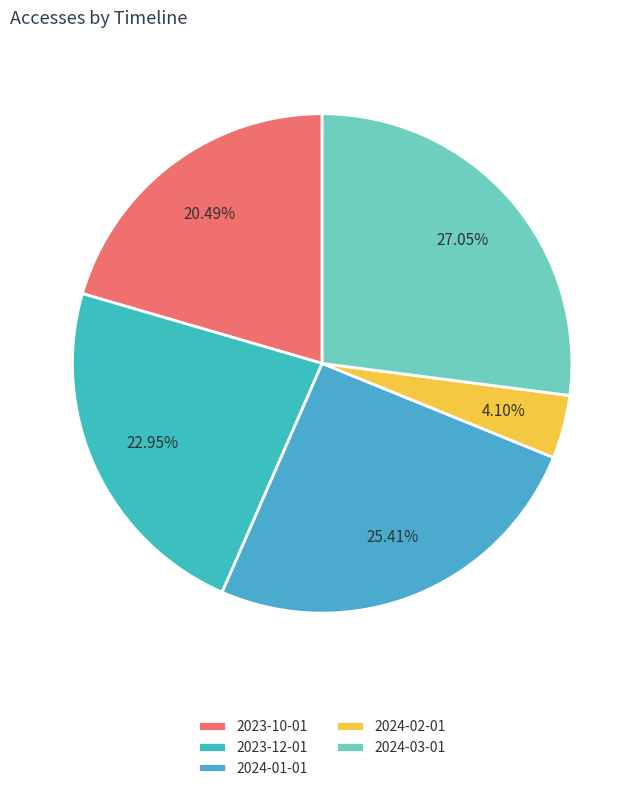

How many segments does this pie chart have?

5